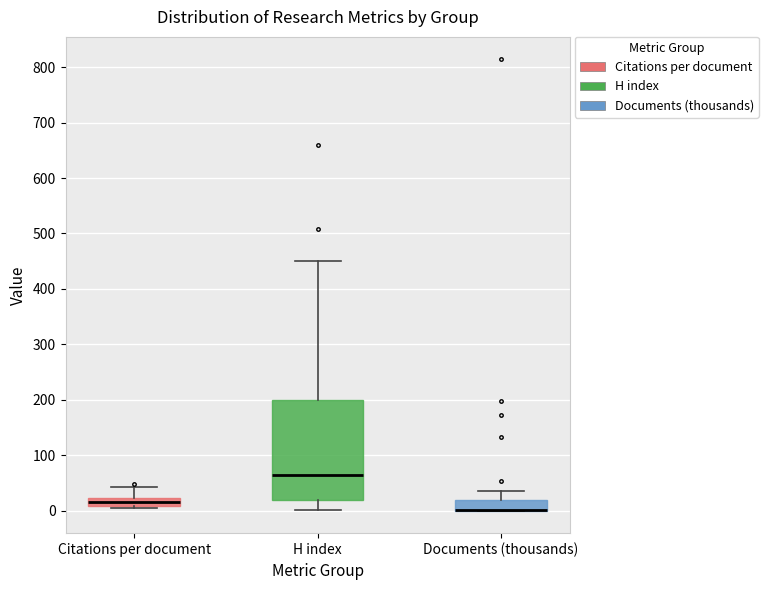

Where is the lower edge of the box for Documents (thousands) on the y-axis? The values are not printed on the chart, so give them approximately, as read against the axis.

0